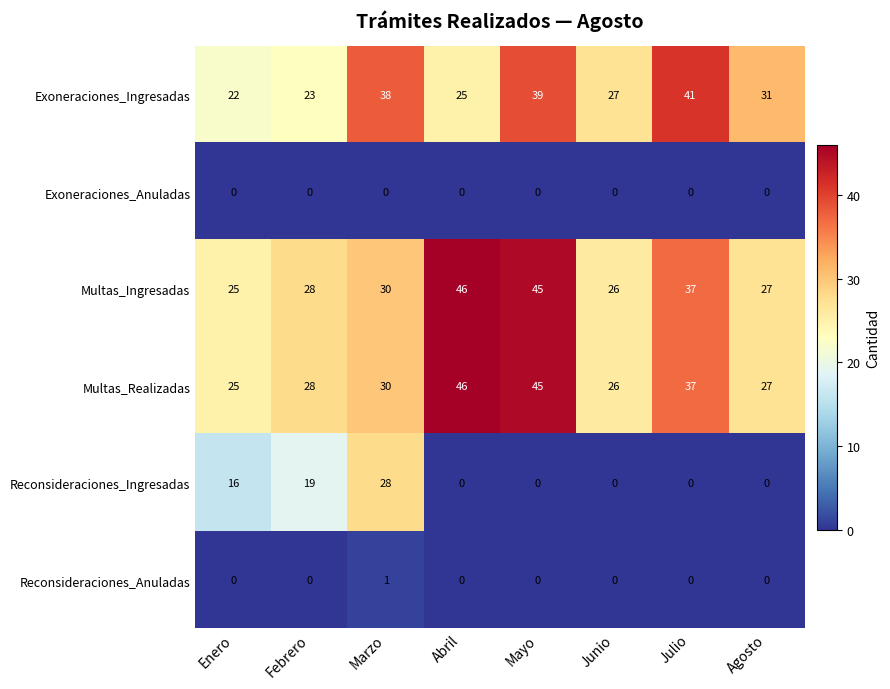

Count the number of data series in this chart.

6